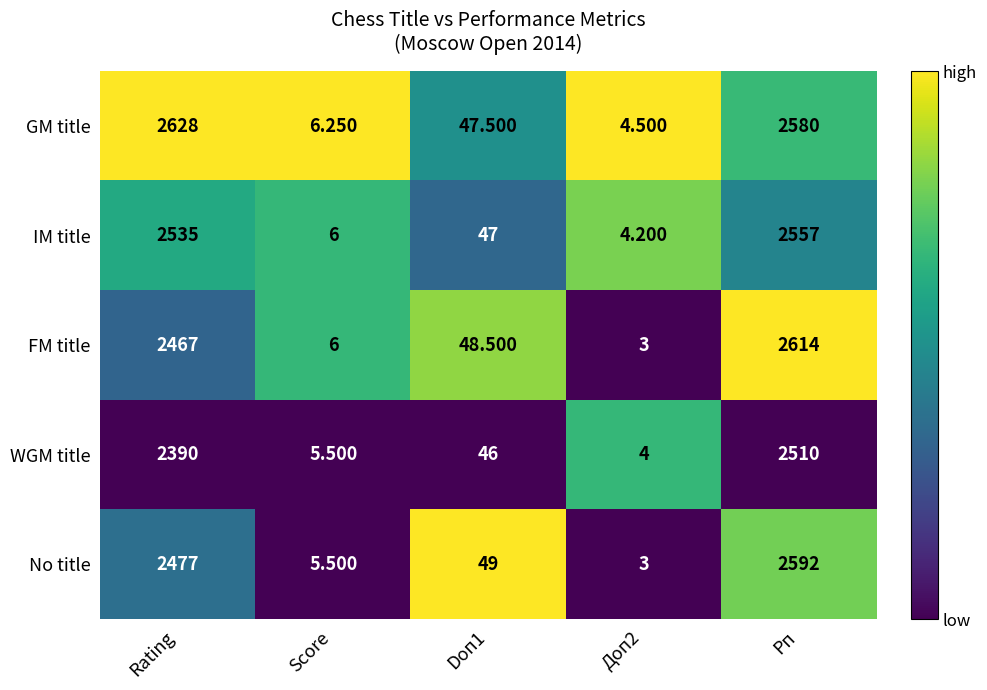

Where is FM title nearest to the value 1308?

Rating